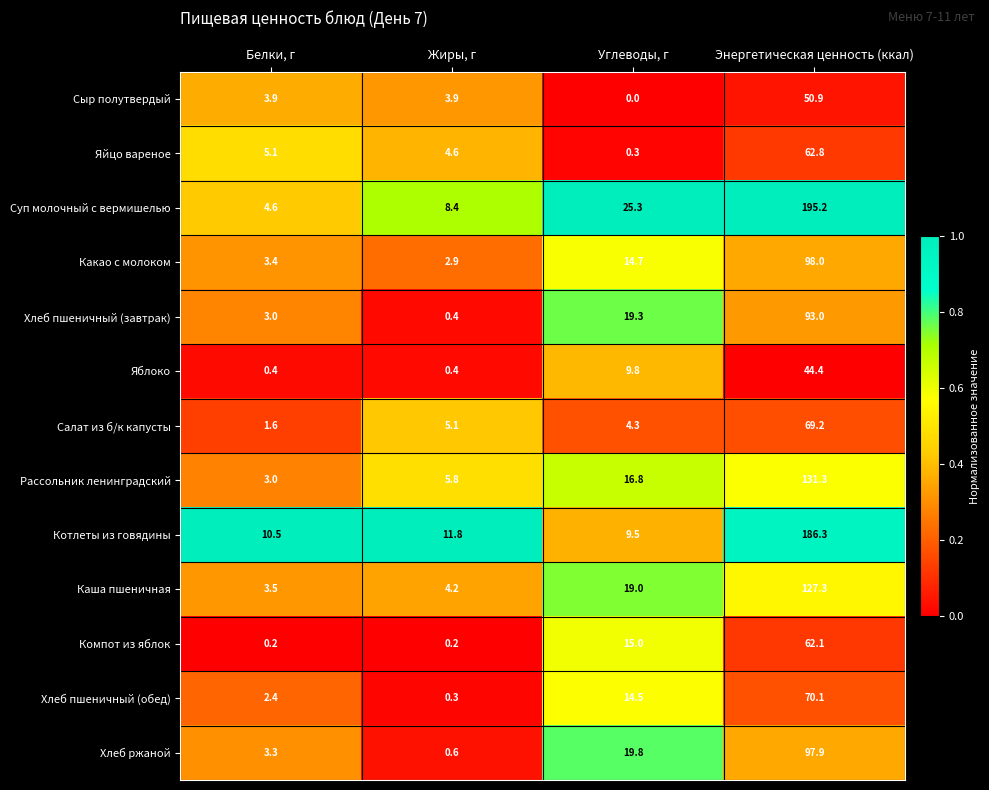

Where does the Хлеб пшеничный (обед) series first go above 14?

Углеводы, г